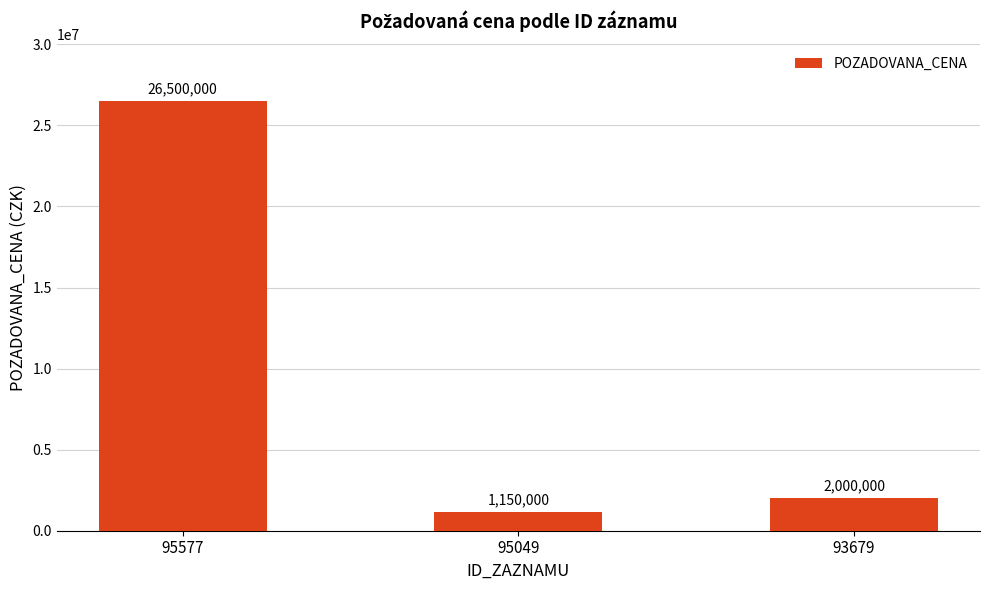

How many data points are less than 2000000?

1